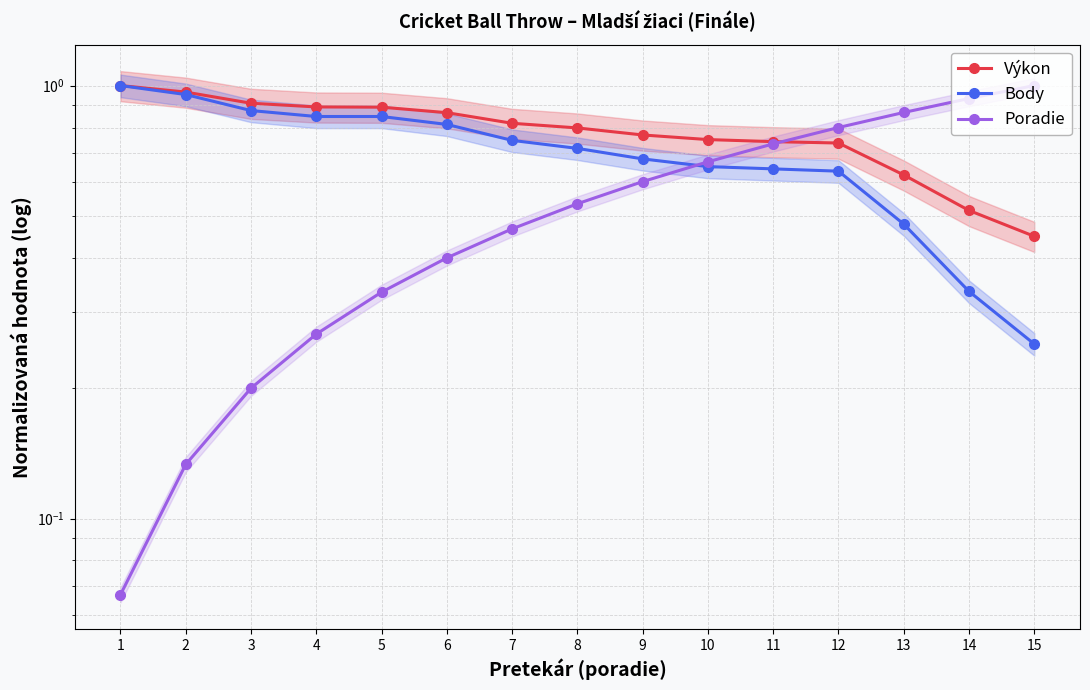

Between 8 and 9, which series saw the biggest shift?

Poradie